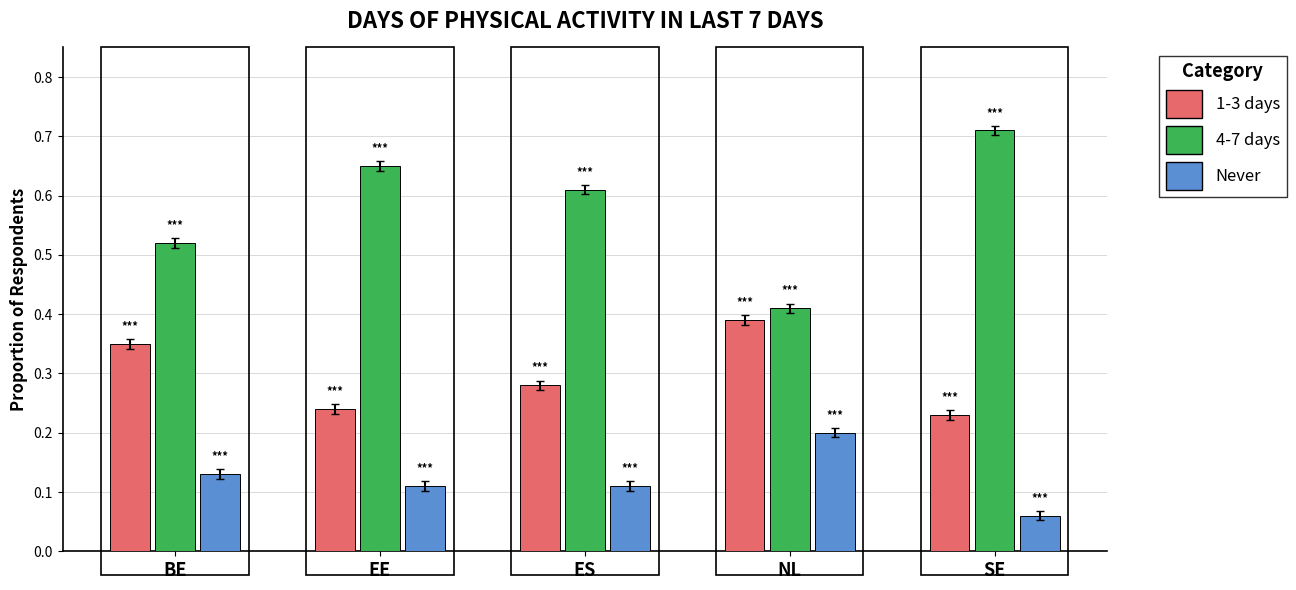

Which category has the lowest value in the Never series?

SE